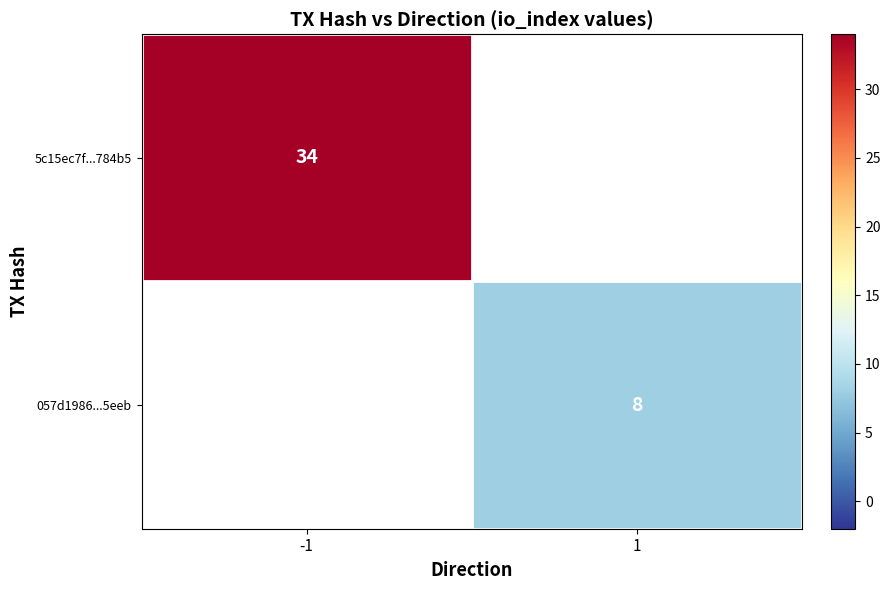

The value of 057d1986...5eeb at 1 is 14. True or false?

False